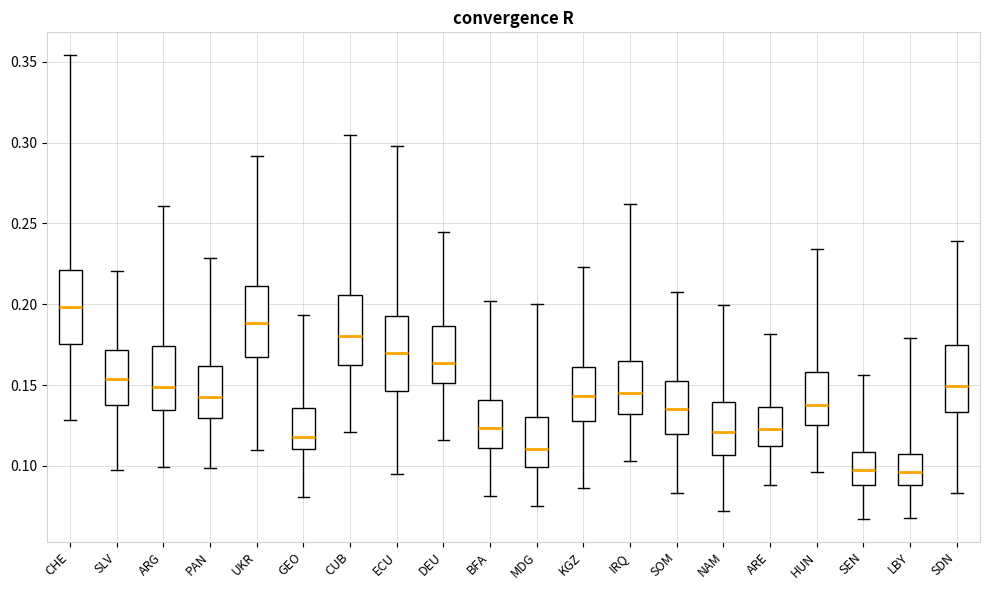

Reading left to right, transcribe this box plot: for each box, give where its median line is, the range the box spans, and where its two whiskers end, as read against the y-axis. The values are not printed on the chart, so give them approximately, as read against the axis.

CHE: median 0.200, box 0.175 to 0.220, whiskers 0.130 to 0.355
SLV: median 0.155, box 0.140 to 0.170, whiskers 0.100 to 0.220
ARG: median 0.150, box 0.135 to 0.175, whiskers 0.100 to 0.260
PAN: median 0.145, box 0.130 to 0.160, whiskers 0.100 to 0.230
UKR: median 0.190, box 0.165 to 0.210, whiskers 0.110 to 0.290
GEO: median 0.120, box 0.110 to 0.135, whiskers 0.080 to 0.195
CUB: median 0.180, box 0.165 to 0.205, whiskers 0.120 to 0.305
ECU: median 0.170, box 0.145 to 0.195, whiskers 0.095 to 0.300
DEU: median 0.165, box 0.150 to 0.185, whiskers 0.115 to 0.245
BFA: median 0.125, box 0.110 to 0.140, whiskers 0.080 to 0.200
MDG: median 0.110, box 0.100 to 0.130, whiskers 0.075 to 0.200
KGZ: median 0.145, box 0.130 to 0.160, whiskers 0.085 to 0.225
IRQ: median 0.145, box 0.130 to 0.165, whiskers 0.105 to 0.260
SOM: median 0.135, box 0.120 to 0.155, whiskers 0.085 to 0.205
NAM: median 0.120, box 0.105 to 0.140, whiskers 0.070 to 0.200
ARE: median 0.125, box 0.110 to 0.135, whiskers 0.090 to 0.180
HUN: median 0.140, box 0.125 to 0.160, whiskers 0.095 to 0.235
SEN: median 0.095, box 0.090 to 0.110, whiskers 0.065 to 0.155
LBY: median 0.095, box 0.090 to 0.105, whiskers 0.070 to 0.180
SDN: median 0.150, box 0.135 to 0.175, whiskers 0.085 to 0.240